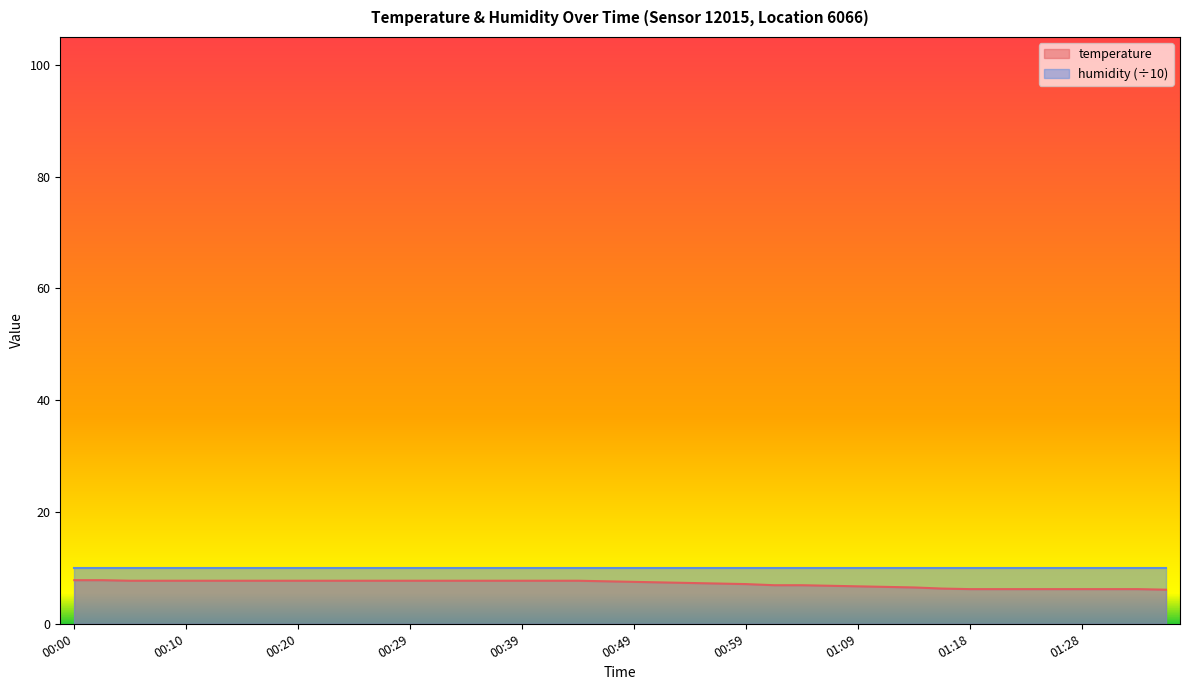

How many data points are less than 7?

15